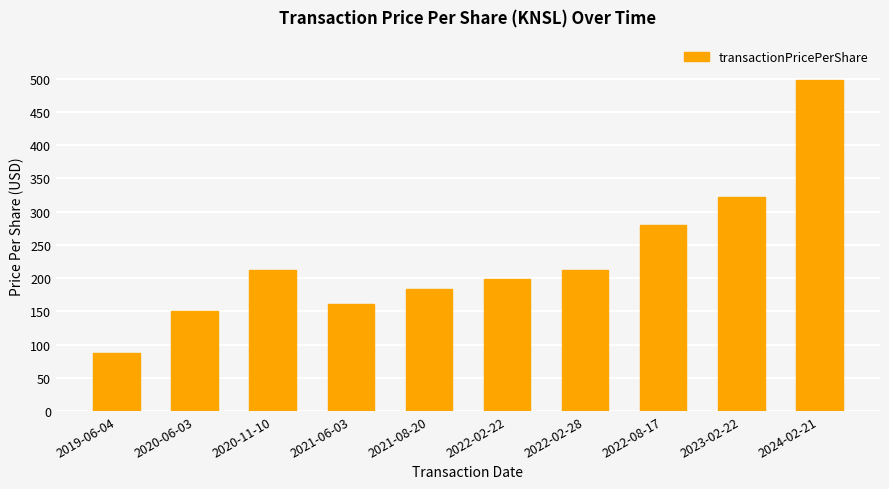

What is the change in value from 2019-06-04 to 2022-08-17?

+192.9